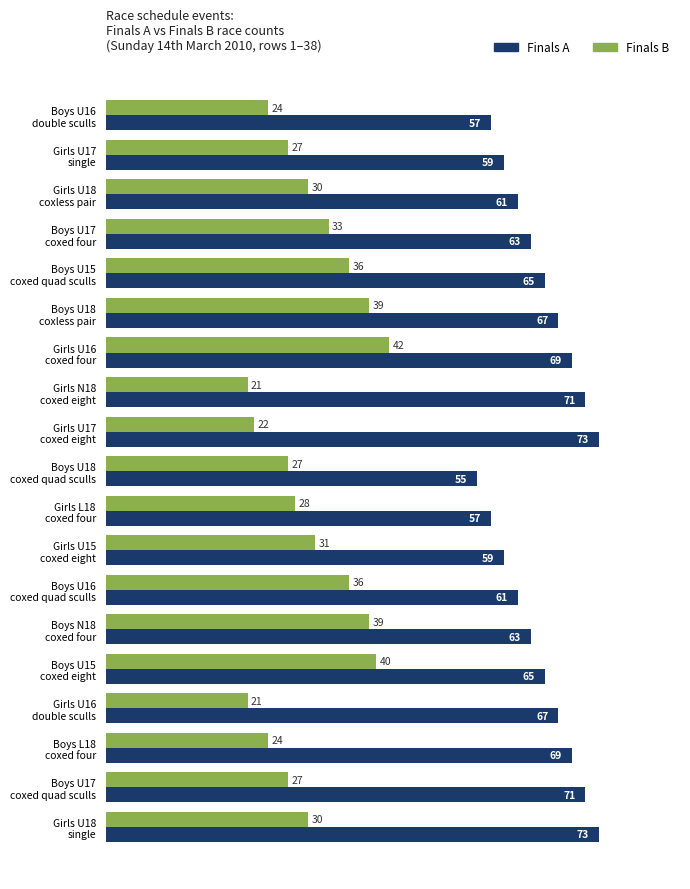

Which series has the largest range (max minus min)?

Finals B